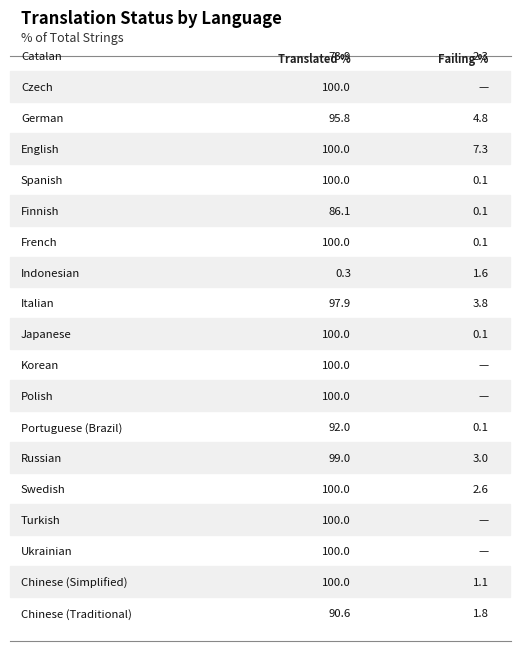

List the series in order of their peak value, highest first.

translated_percent, failing_percent